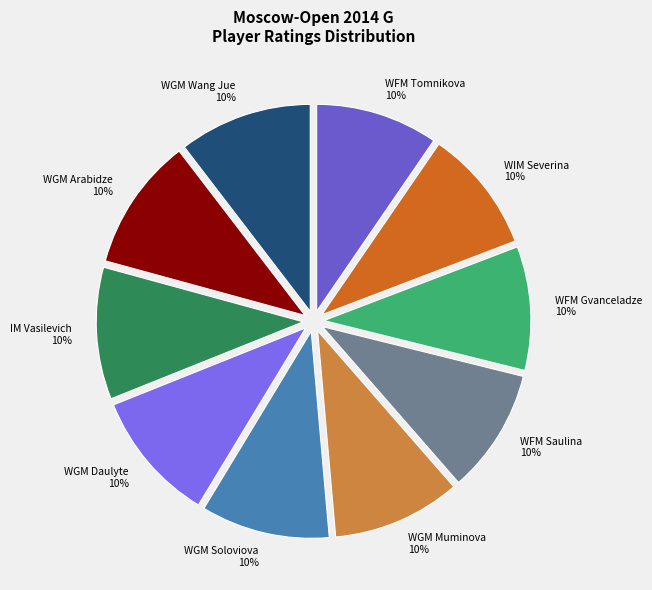

What is the ratio of the value at WGM Muminova to the value at WFM Tomnikova?

1.0